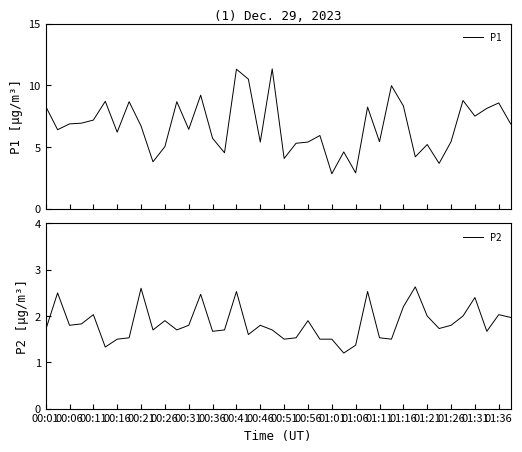

Count the number of categories in the chart.

40